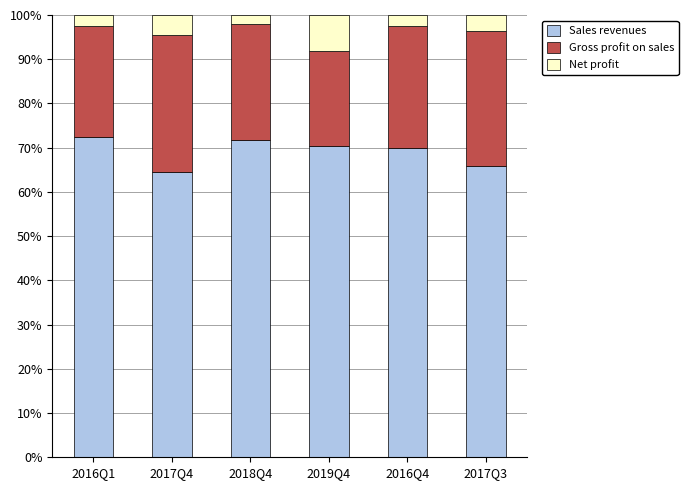

What is the average value of the Sales revenues series?

69.1